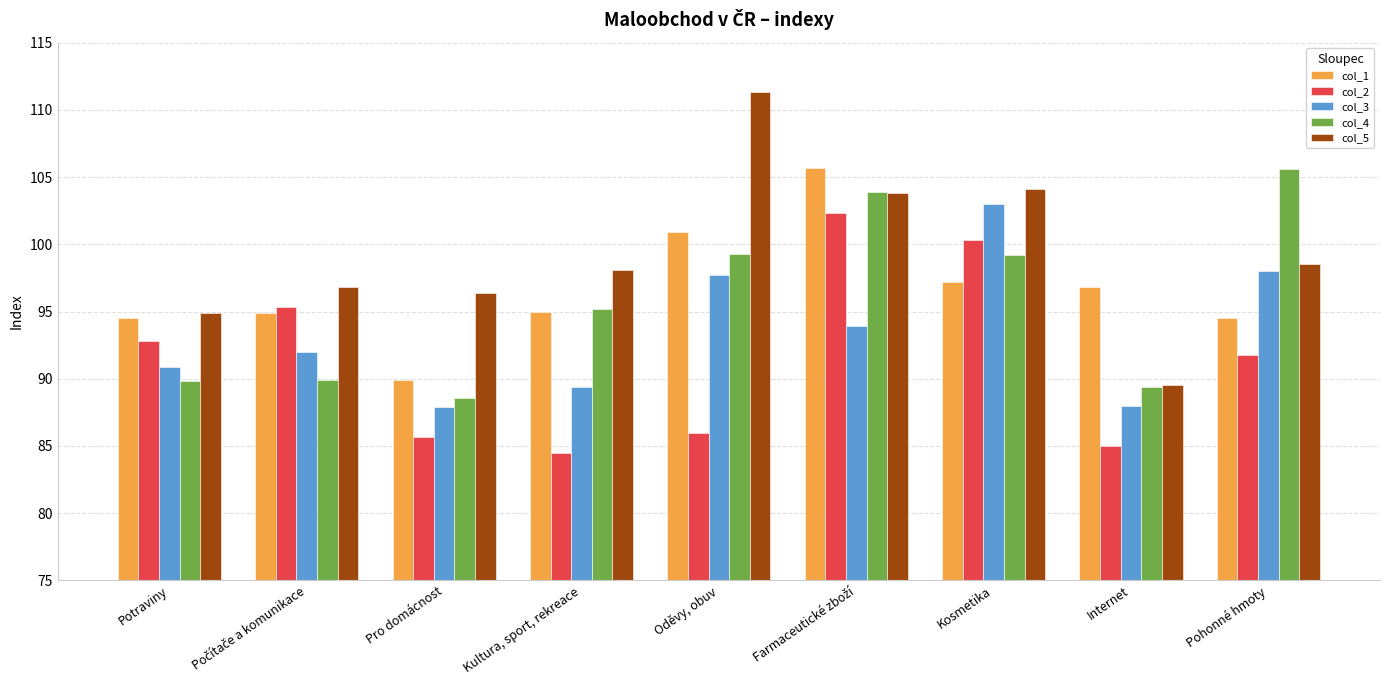

The col_4 series shows 157.0 at Internet. True or false?

False